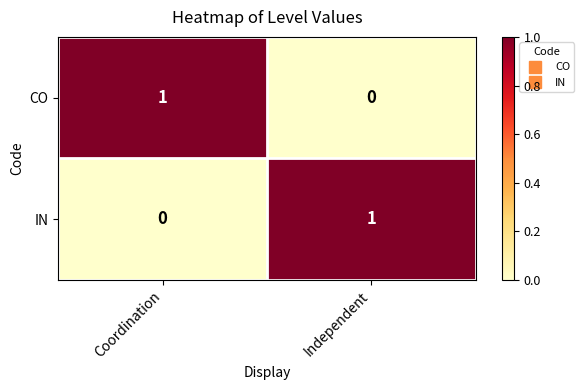

How many data points in CO are less than 1?

1